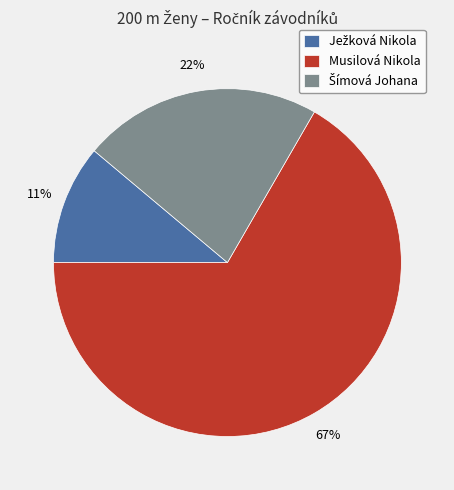

How many slices are in this pie chart?

3